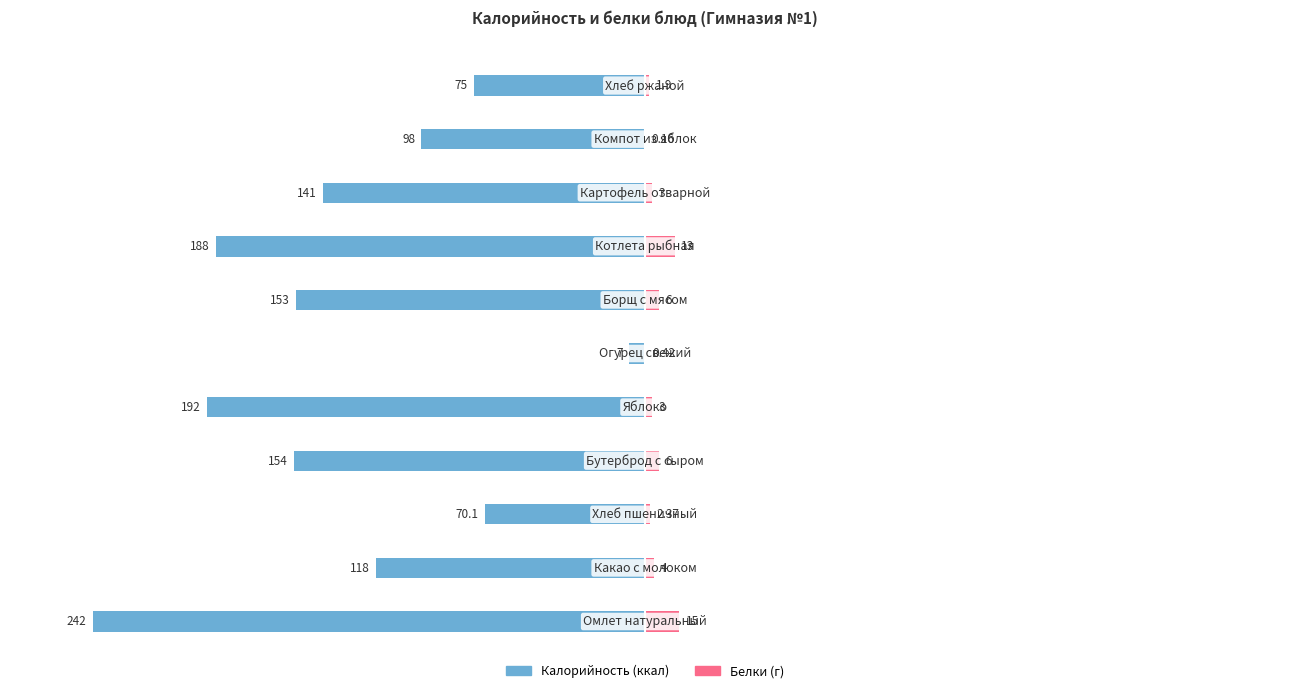

The value of Калорийность at 1 is -64.0. True or false?

False